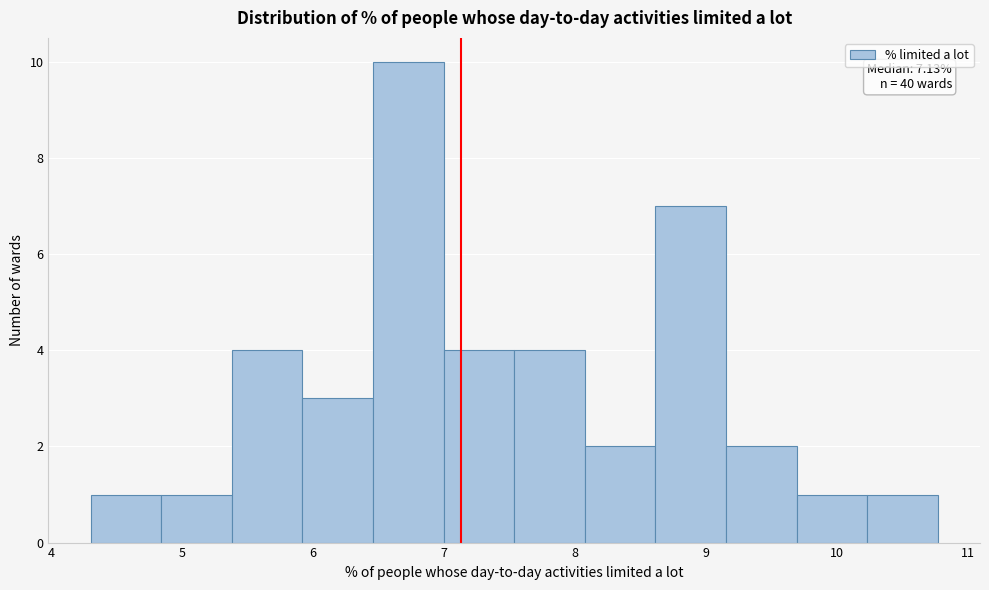

Which range on the x-axis has the tallest bar?

6.5 to 7.0